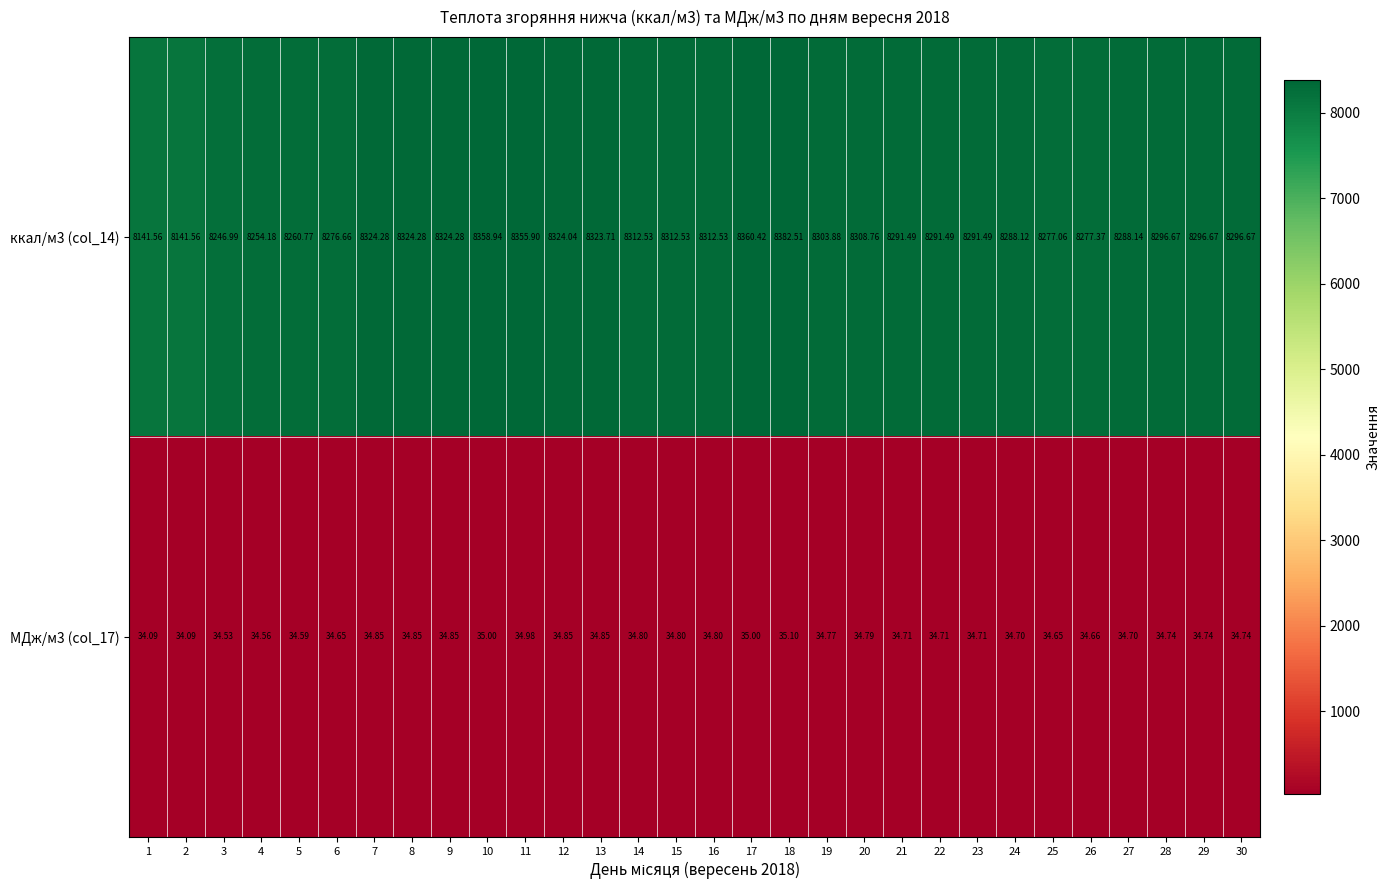

Is the value of МДж/м3 (col_17) at 13 greater than the value of ккал/м3 (col_14) at 9?

No